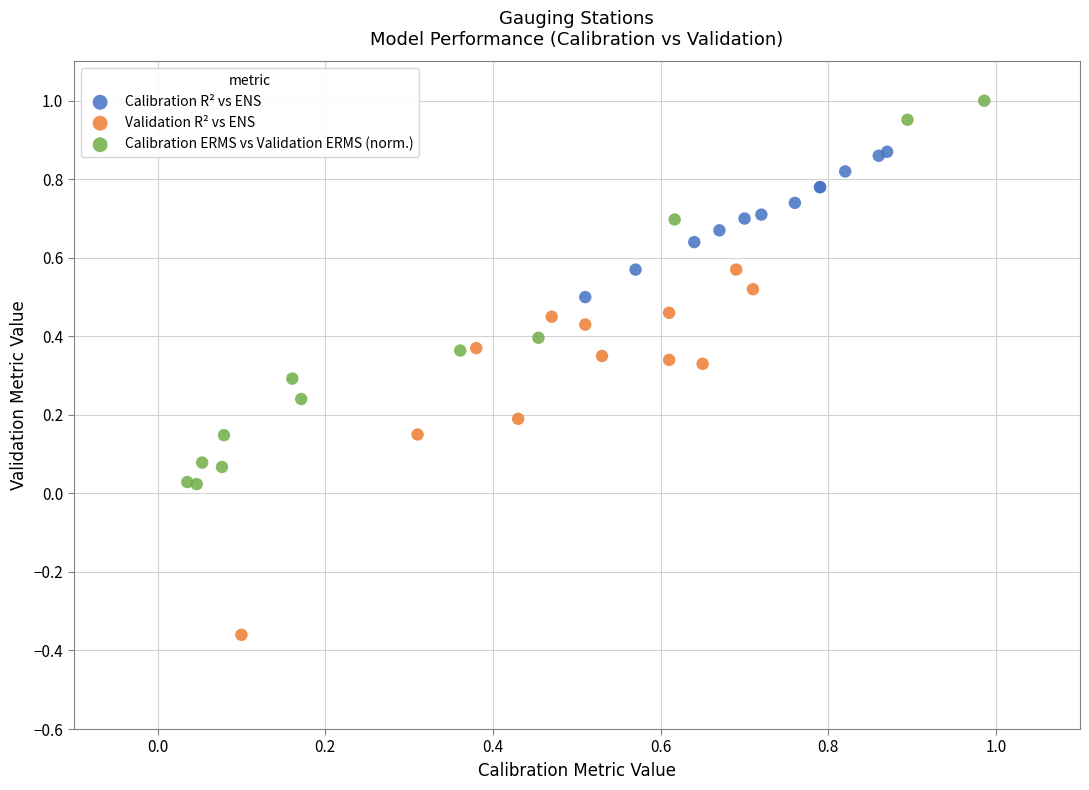

What are all the series names shown in the legend?

Calibration R² vs ENS, Validation R² vs ENS, Calibration ERMS vs Validation ERMS (norm.)